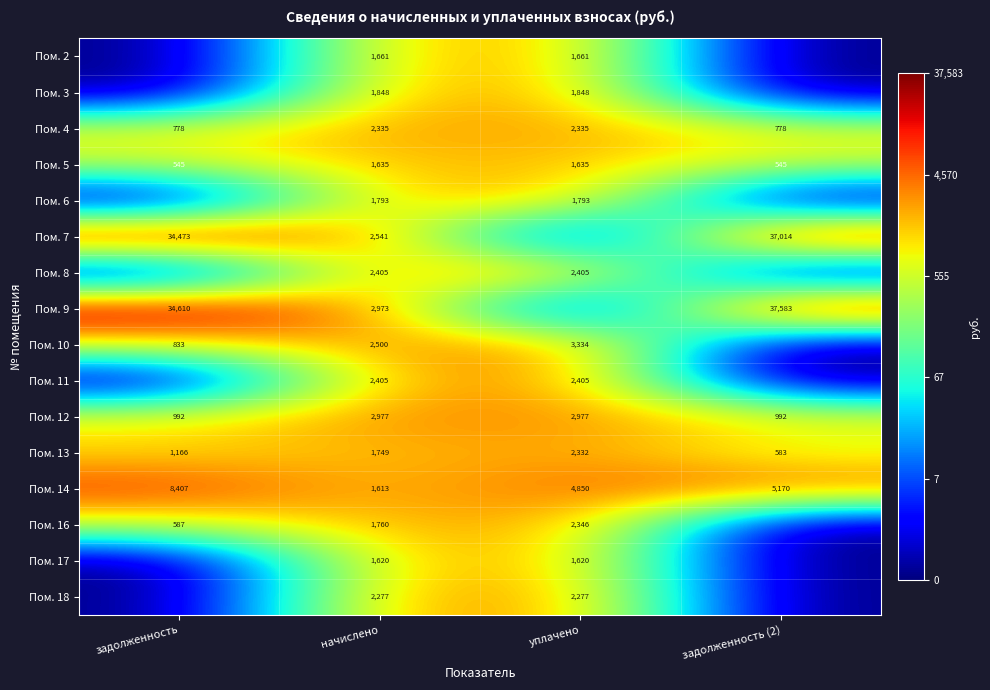

What is the sum of all Пом. 5 values?

4360